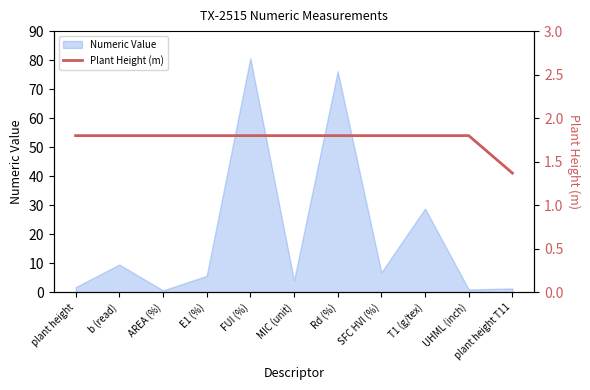

True or false: Numeric Value has a value of 76.2 at Rd (%).

True